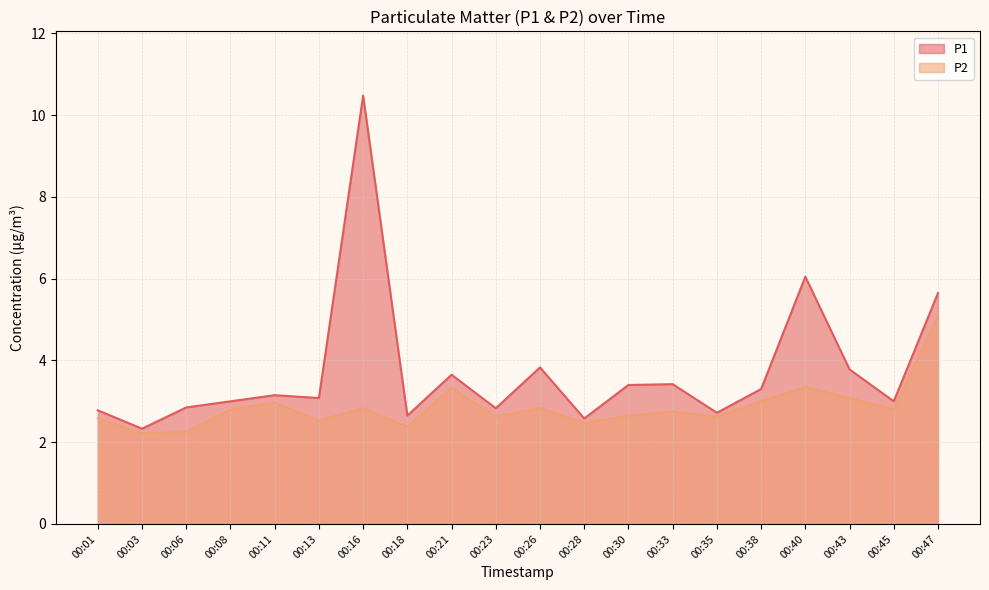

What is the difference between the highest and lowest values at 00:06?

0.6